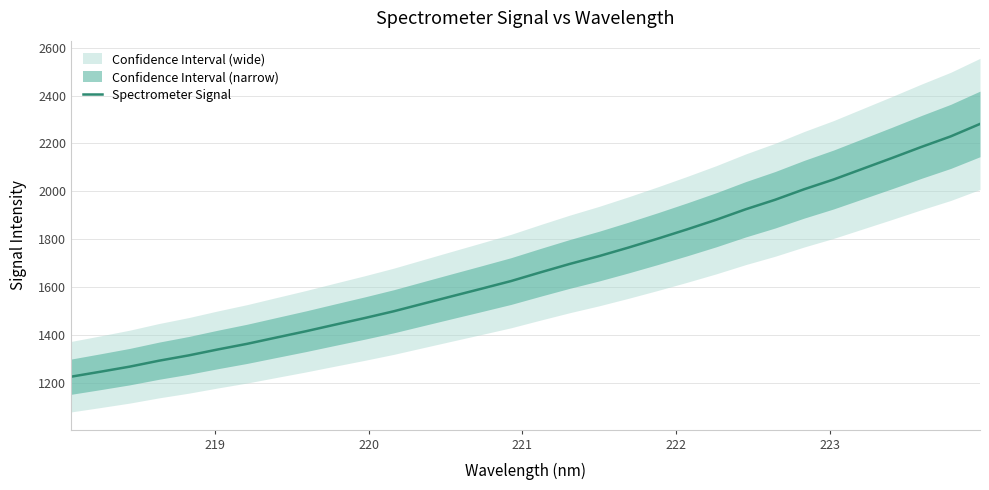

How many lines are shown in the chart?

1